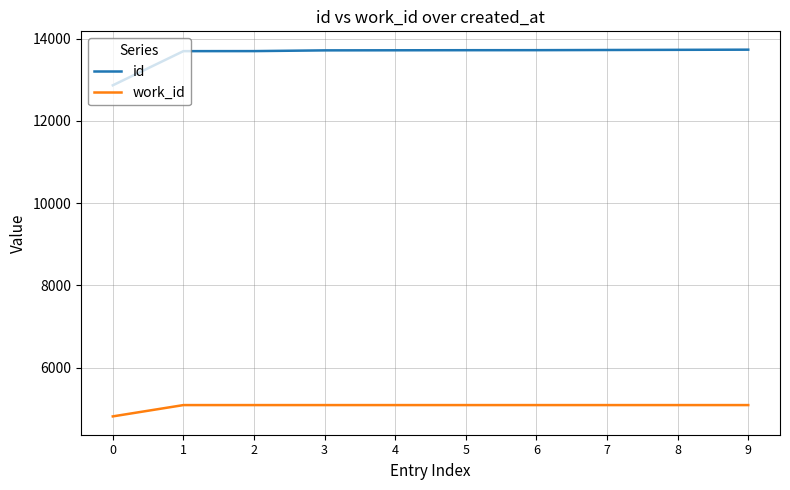

How many categories are shown in the chart?

10